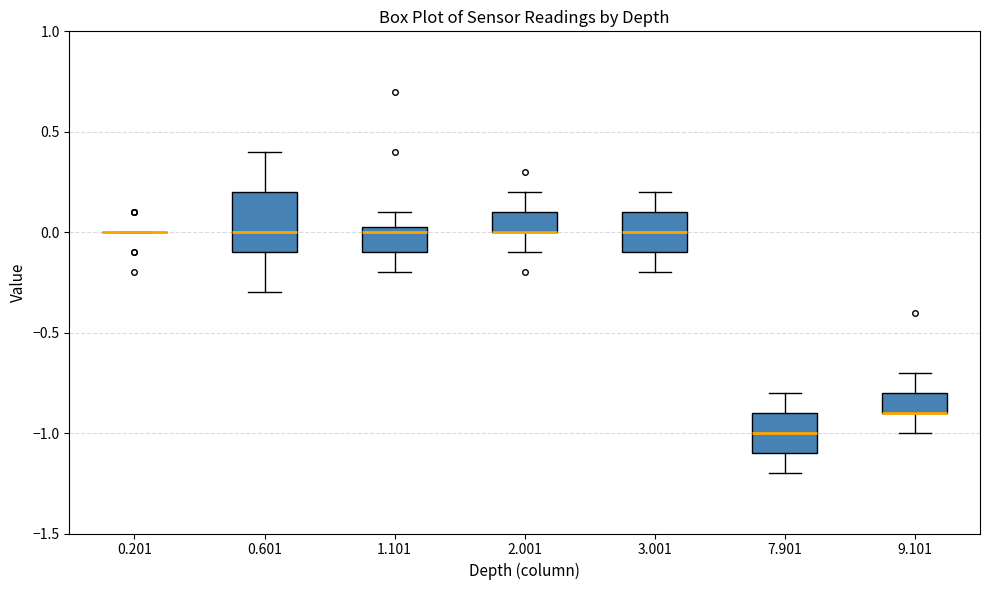

Reading left to right, read every box against the y-axis: the position of its median line, the range the box covers, and the ends of its whiskers. The values are not printed on the chart, so give them approximately, as read against the axis.

0.201: box collapsed to a line at 0.00, whiskers 0.00 to 0.00
0.601: median 0.00, box -0.10 to 0.20, whiskers -0.30 to 0.40
1.101: median 0.00, box -0.10 to 0.05, whiskers -0.20 to 0.10
2.001: median 0.00 (drawn on the box's lower edge), box 0.00 to 0.10, whiskers -0.10 to 0.20
3.001: median 0.00, box -0.10 to 0.10, whiskers -0.20 to 0.20
7.901: median -1.00, box -1.10 to -0.90, whiskers -1.20 to -0.80
9.101: median -0.90 (drawn on the box's lower edge), box -0.90 to -0.80, whiskers -1.00 to -0.70